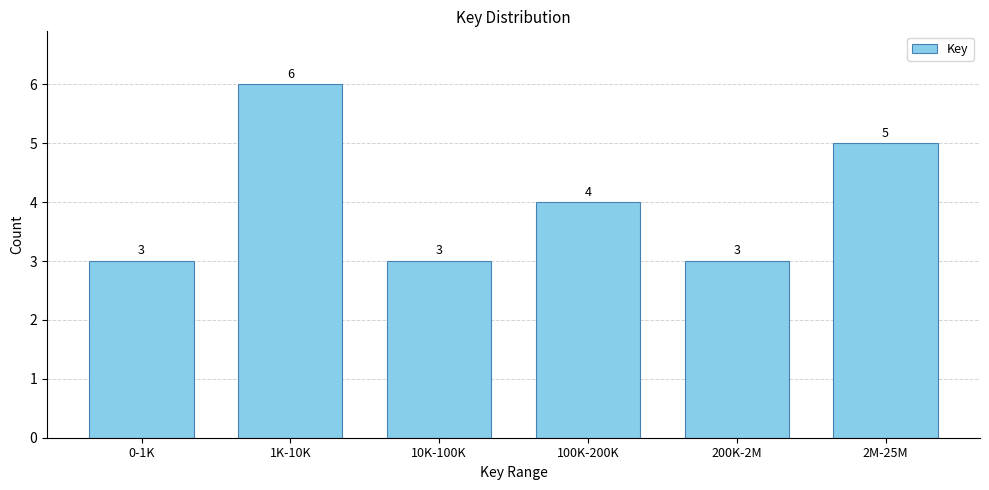

Reading left to right, extract all data points from this chart.

3	6	3	4	3	5